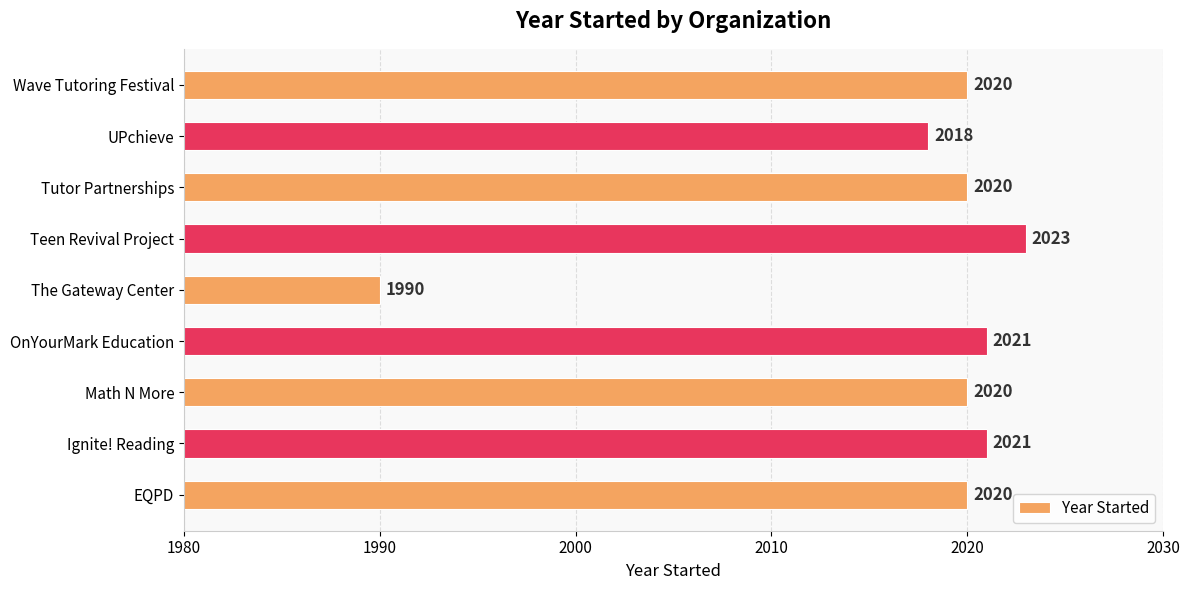

Which has a higher value, UPchieve or Ignite! Reading?

Ignite! Reading